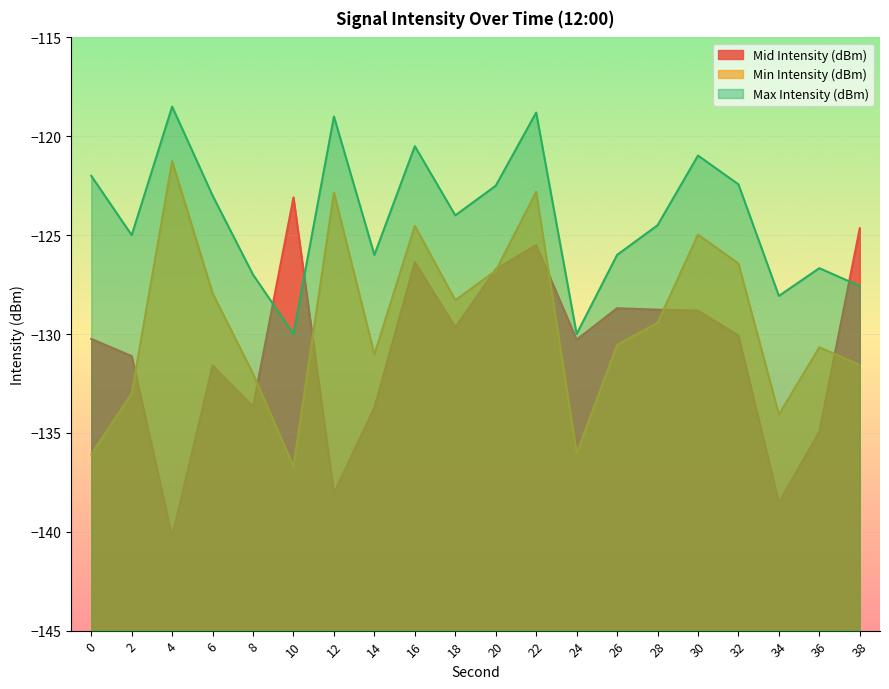

Rank the categories by Max Intensity (dBm) value from lowest to highest.

10, 24, 34, 38, 8, 36, 14, 26, 2, 28, 18, 6, 20, 32, 0, 30, 16, 12, 22, 4